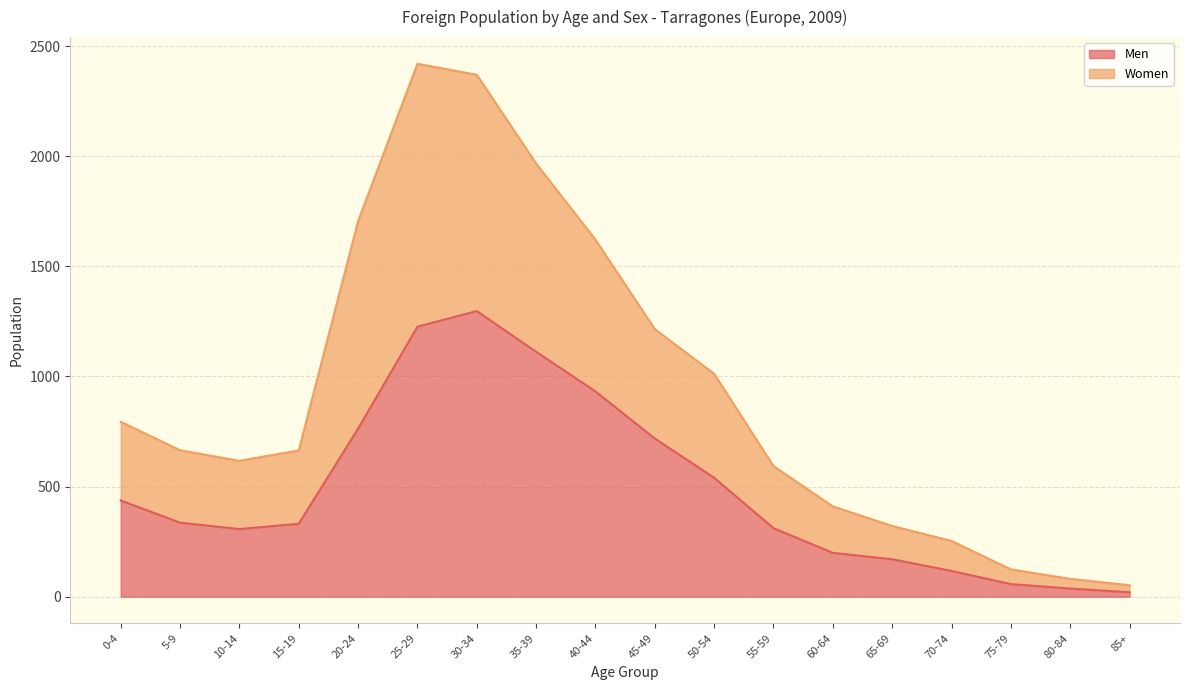

Which category has the highest value in the Men series?

30-34